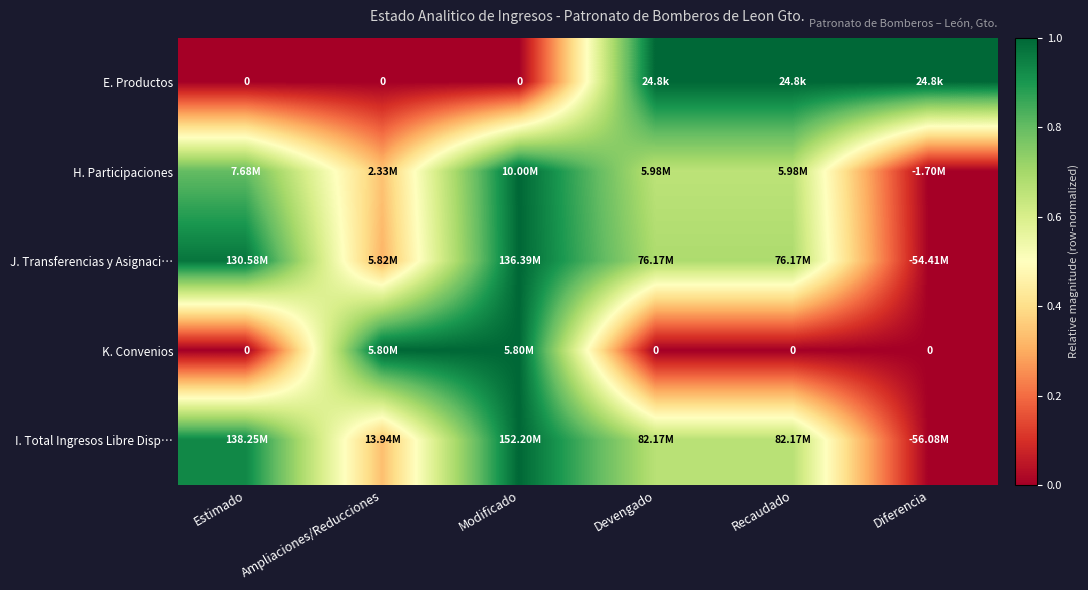

How many positive values does the I. Total Ingresos Libre Disp… series have?

5